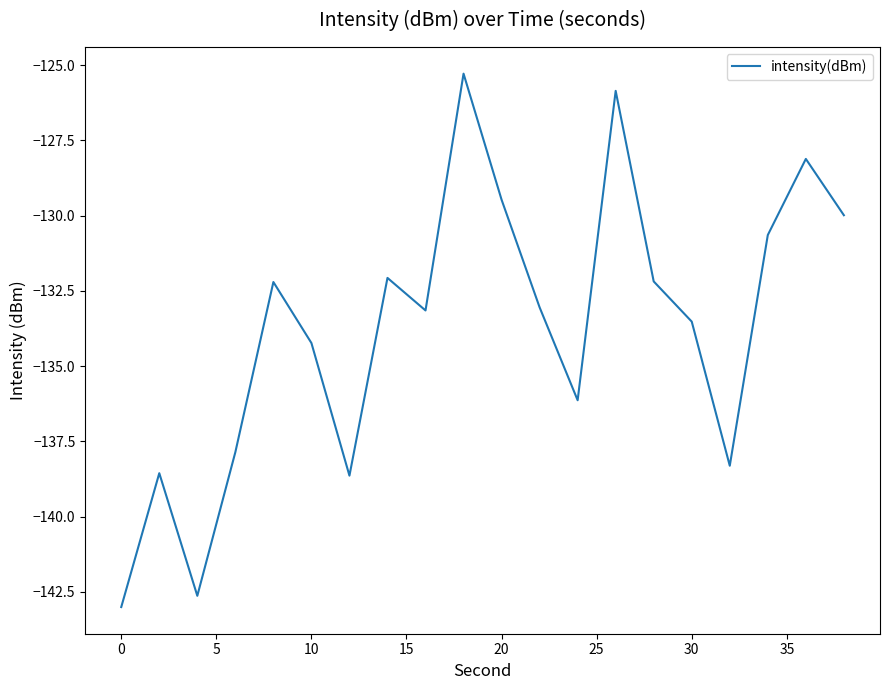

What is the average value?

-133.7